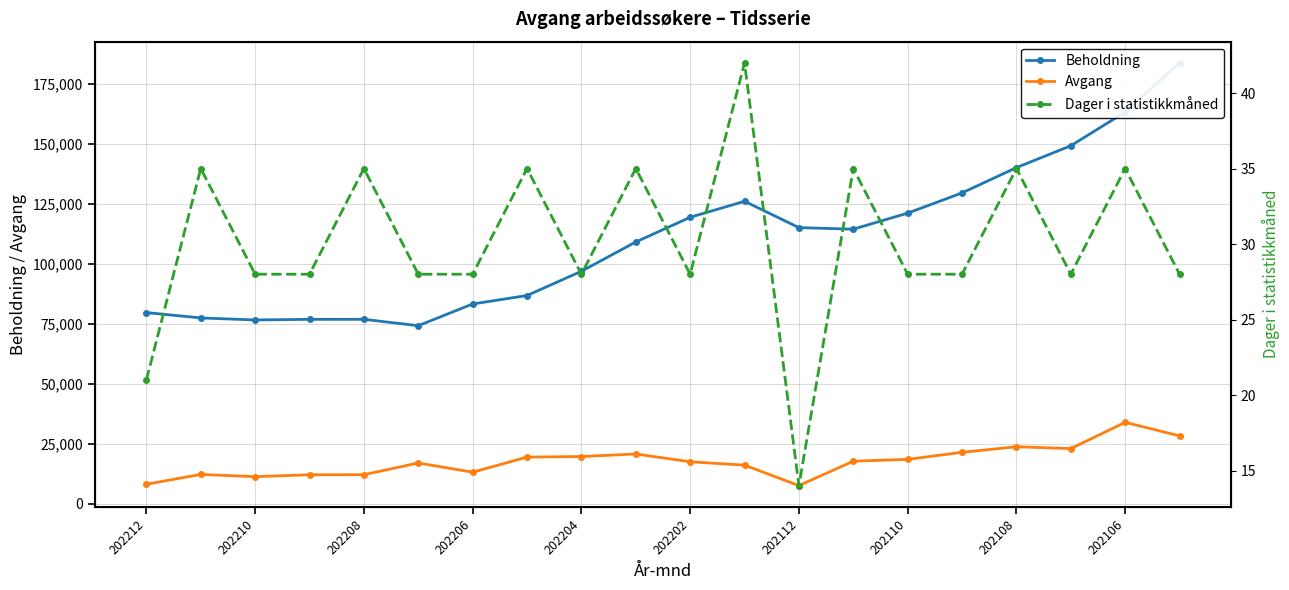

What are all the series names shown in the legend?

Beholdning, Avgang, Dager i statistikkmåned